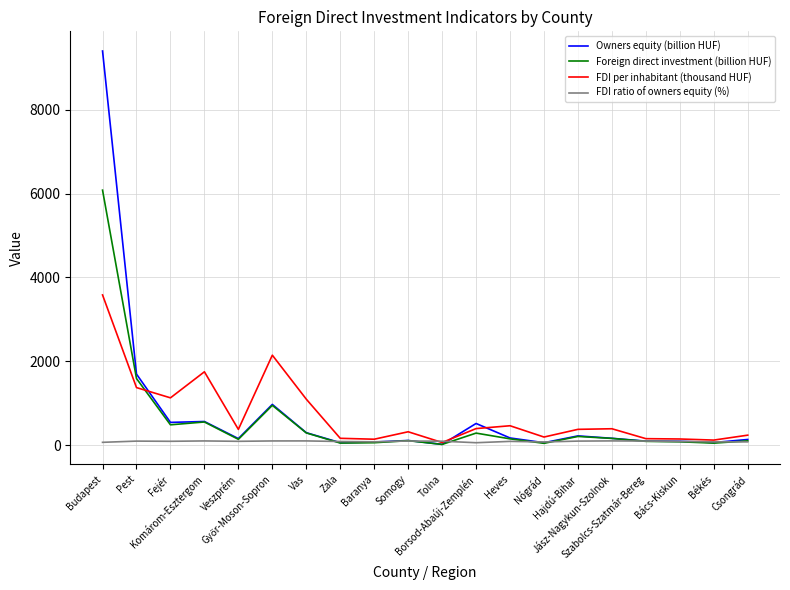

The value of FDI per inhabitant (thousand HUF) at Szabolcs-Szatmár-Bereg is 152.1. True or false?

True